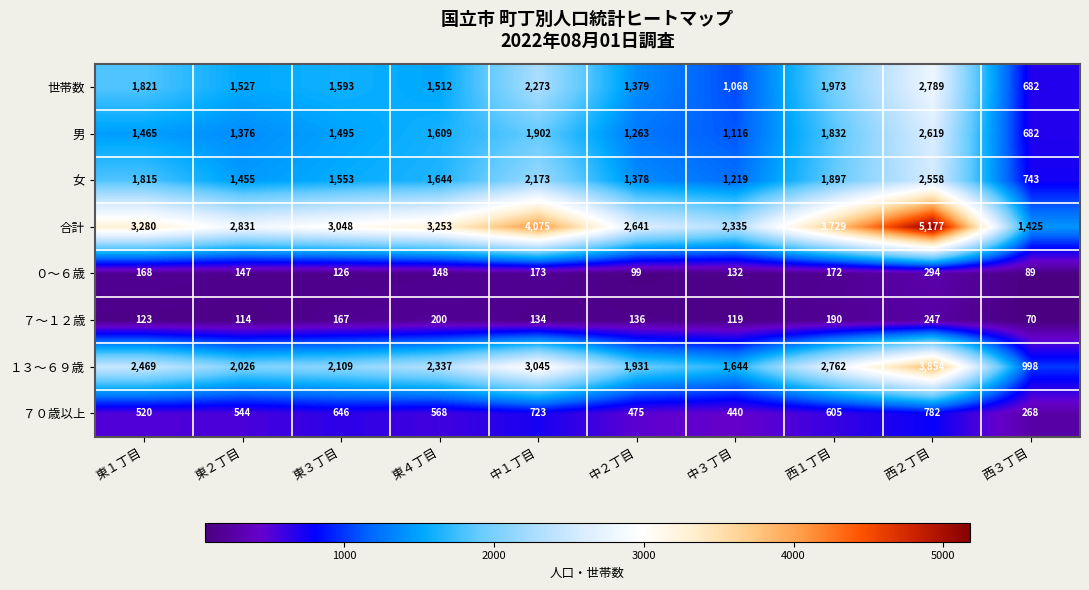

At which label does 合計 first exceed 3253?

東１丁目